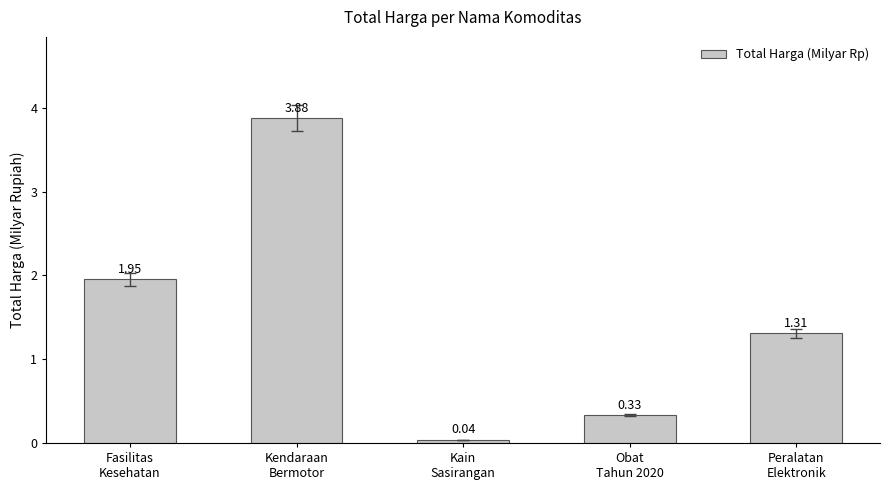

What is the label of the 4th bar from the left?

Obat
Tahun 2020